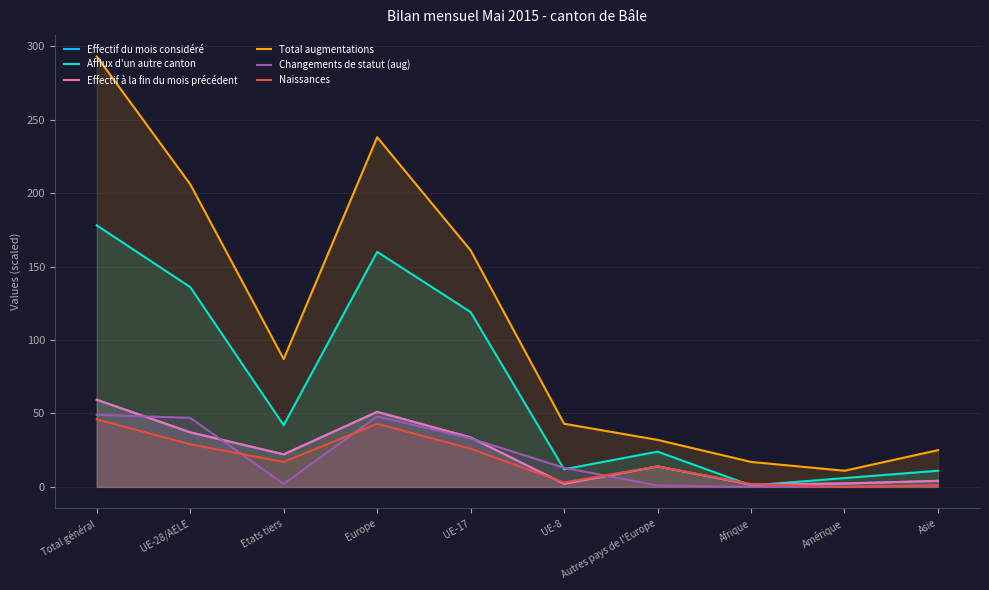

At how many categories does at least one series exceed 116?

4